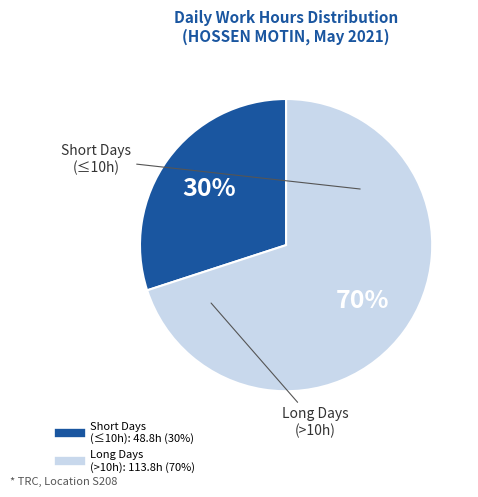

To the nearest percent, what is the difference between the largest and smallest slice percentages?

40%